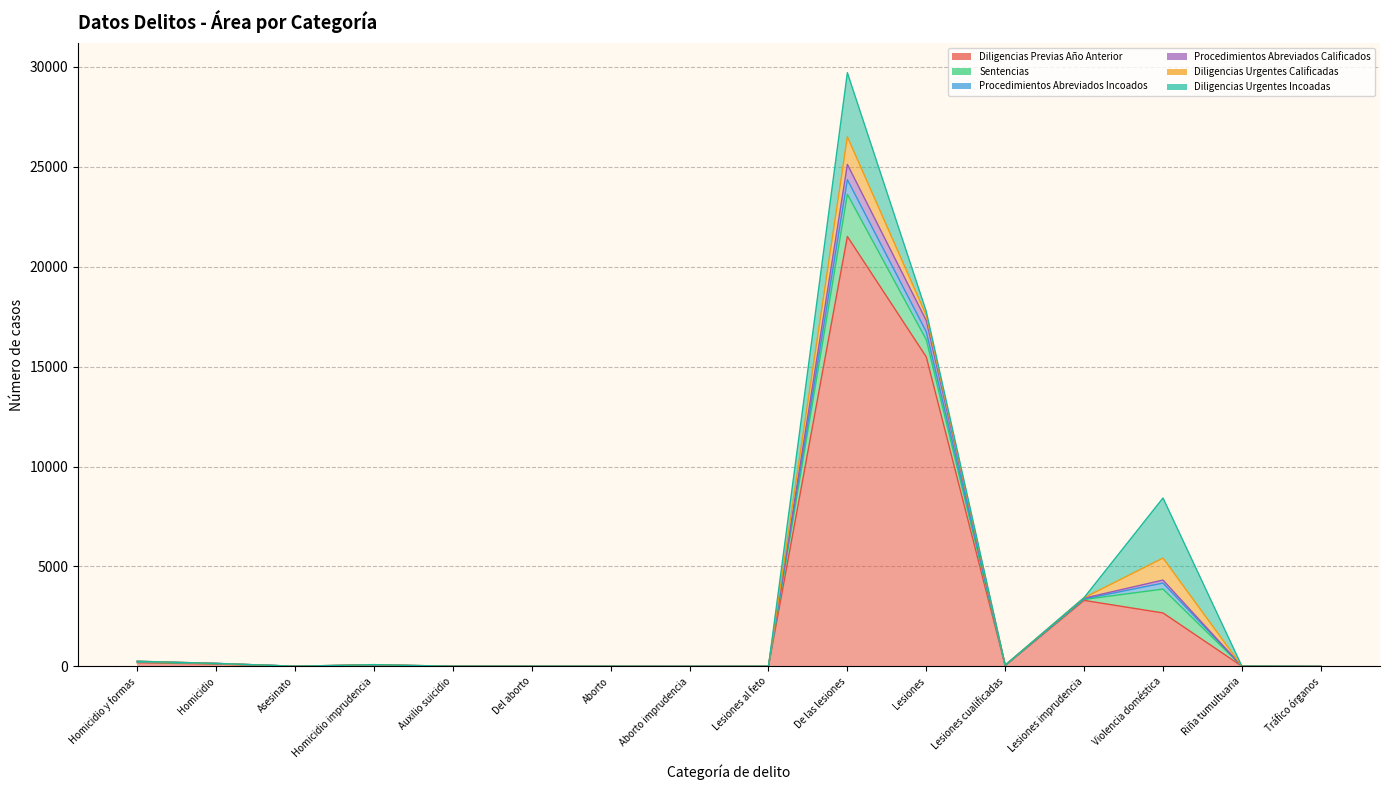

Where is the first local maximum for Diligencias Previas Año Anterior?

Homicidio imprudencia